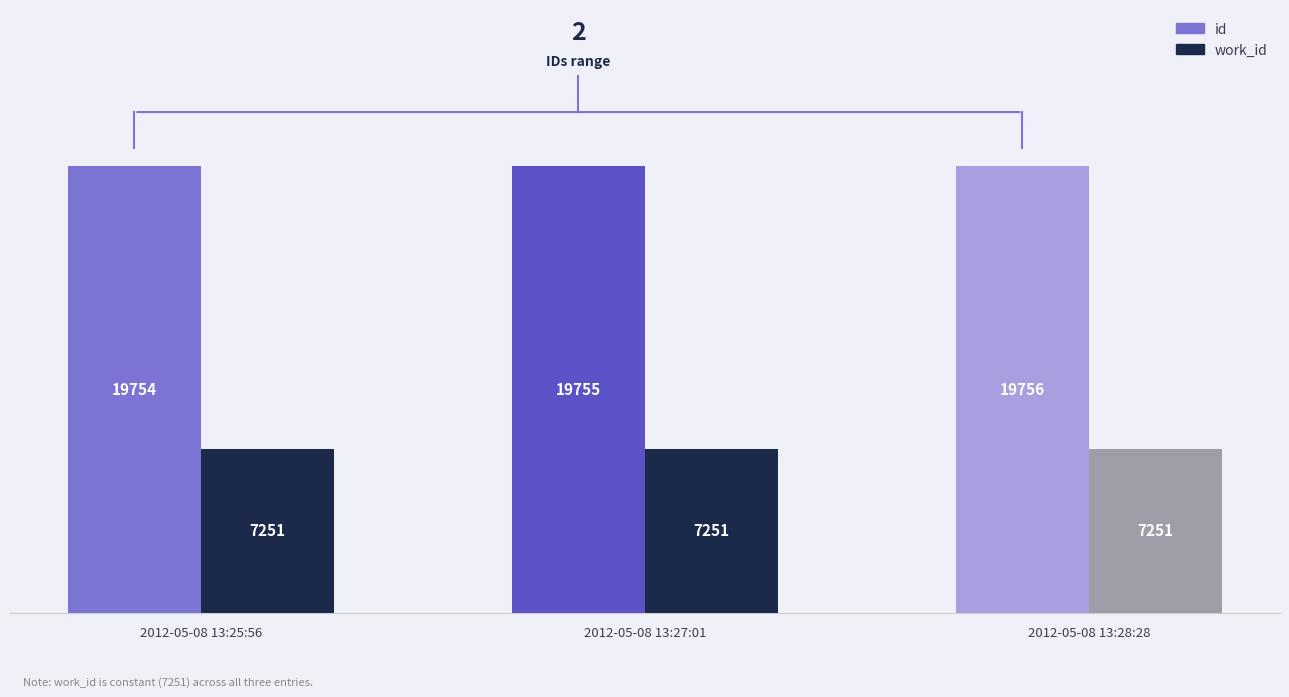

What is the label of the 2nd bar from the right?

2012-05-08 13:27:01